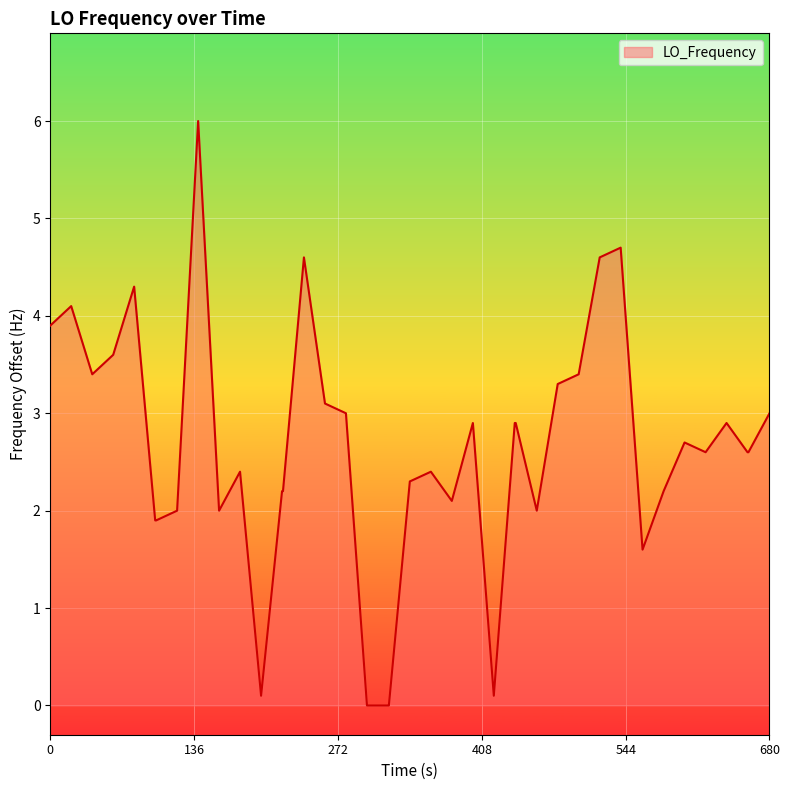

What is the difference between the maximum and minimum values?

6.0